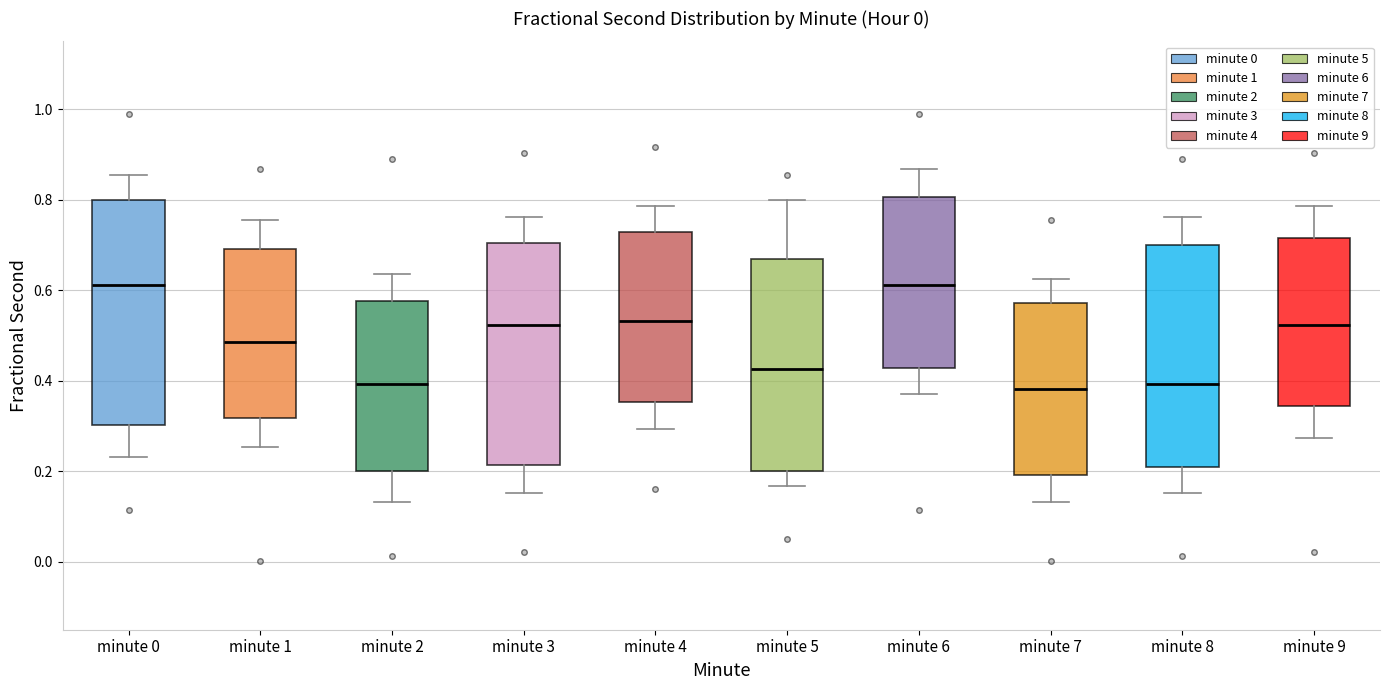

Reading left to right, transcribe this box plot: for each box, give where its median line is, the range the box spans, and where its two whiskers end, as read against the y-axis. The values are not printed on the chart, so give them approximately, as read against the axis.

minute 0: median 0.62, box 0.30 to 0.80, whiskers 0.24 to 0.86
minute 1: median 0.48, box 0.32 to 0.70, whiskers 0.26 to 0.76
minute 2: median 0.40, box 0.20 to 0.58, whiskers 0.14 to 0.64
minute 3: median 0.52, box 0.22 to 0.70, whiskers 0.16 to 0.76
minute 4: median 0.54, box 0.36 to 0.72, whiskers 0.30 to 0.78
minute 5: median 0.42, box 0.20 to 0.68, whiskers 0.16 to 0.80
minute 6: median 0.62, box 0.42 to 0.80, whiskers 0.38 to 0.86
minute 7: median 0.38, box 0.20 to 0.58, whiskers 0.14 to 0.62
minute 8: median 0.40, box 0.22 to 0.70, whiskers 0.16 to 0.76
minute 9: median 0.52, box 0.34 to 0.72, whiskers 0.28 to 0.78